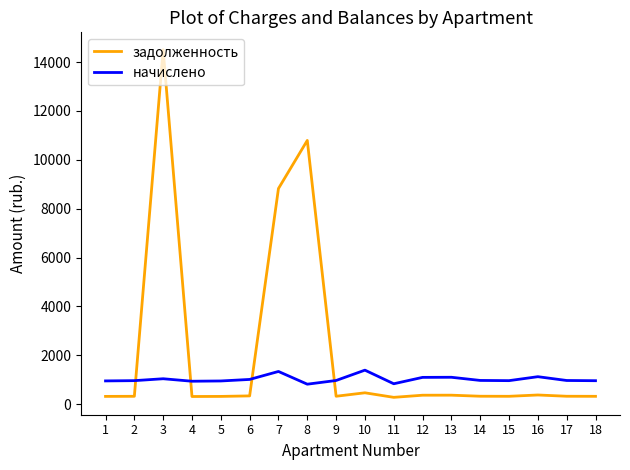

How many lines are shown in the chart?

2